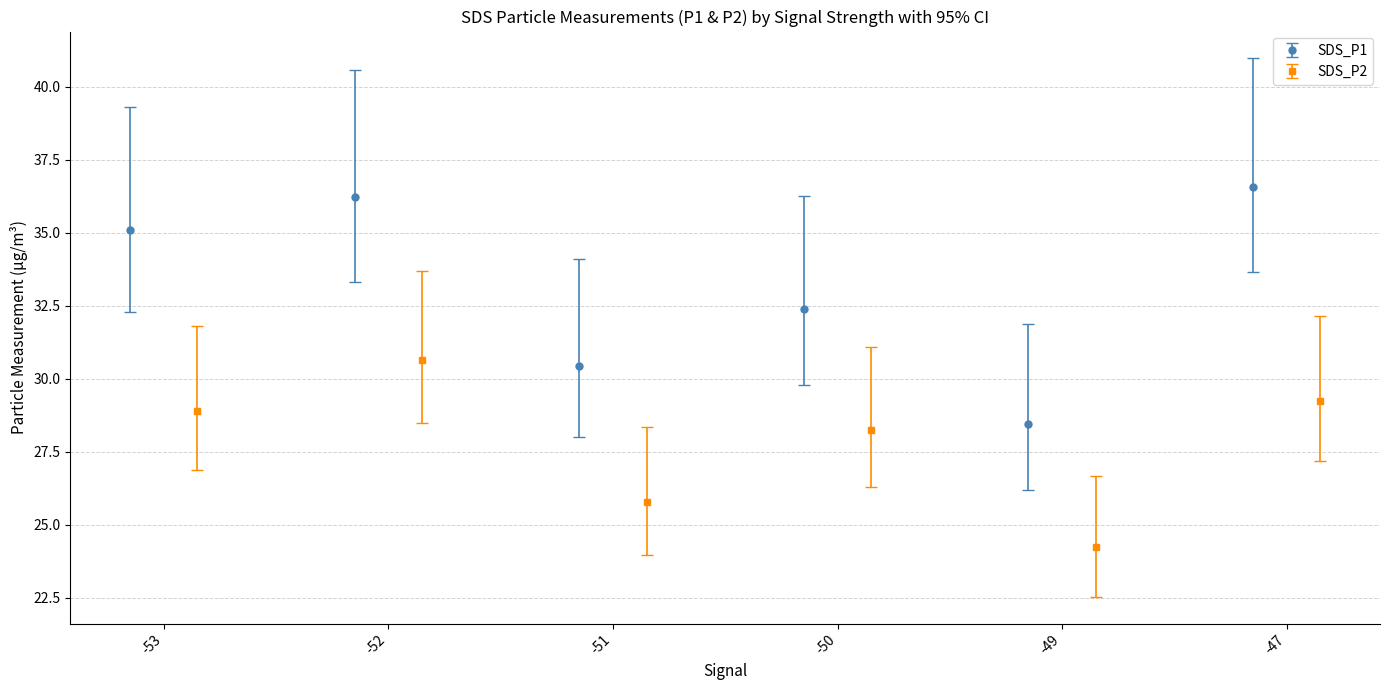

At how many categories does at least one series exceed 35?

3